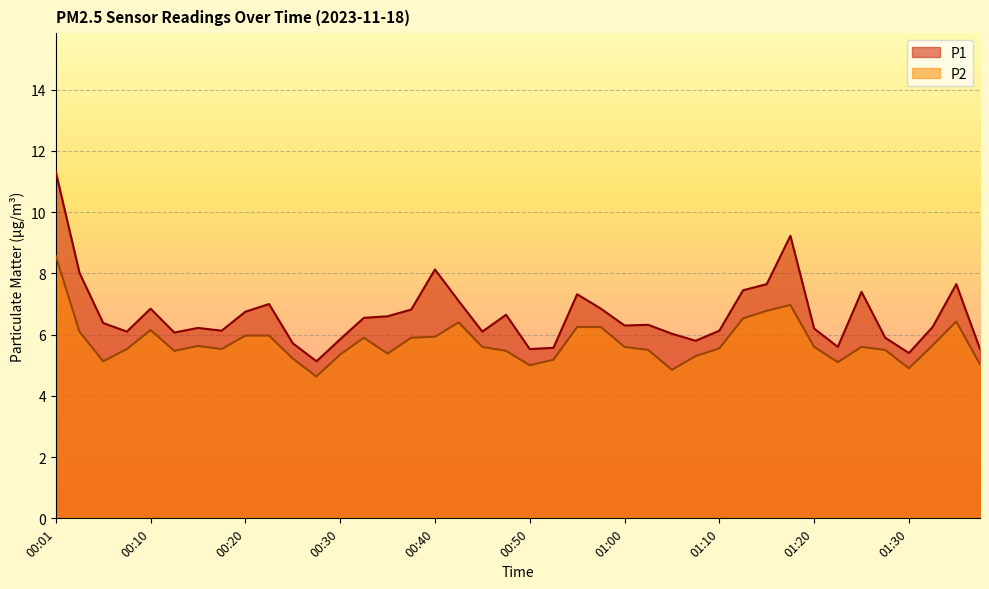

Rank the series by their average value, from highest to lowest.

P1, P2